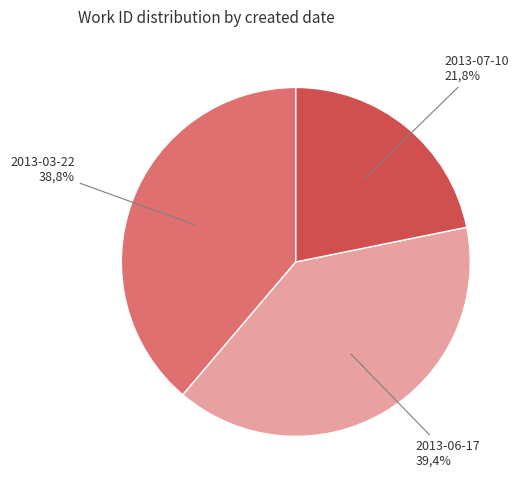

To the nearest percent, what percentage of the pie is 2013-07-10?

22%